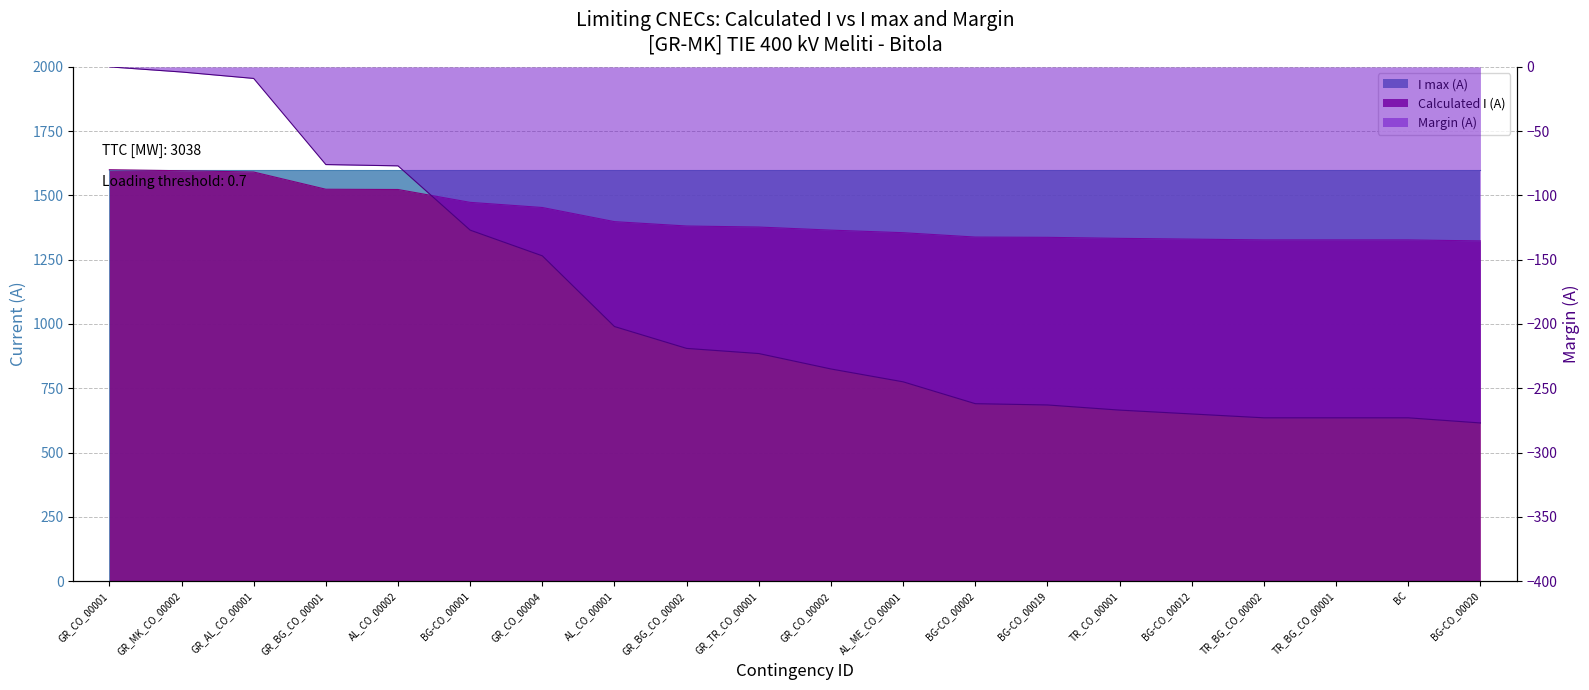

Does the chart display data point markers on the line(s)?

No